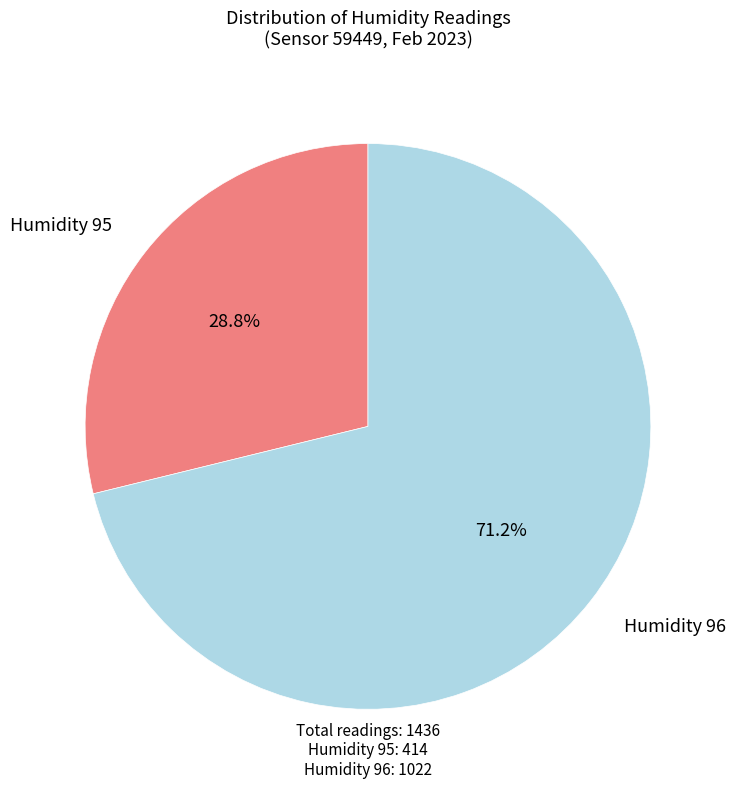

Between Humidity 95 and Humidity 96, which is larger?

Humidity 96